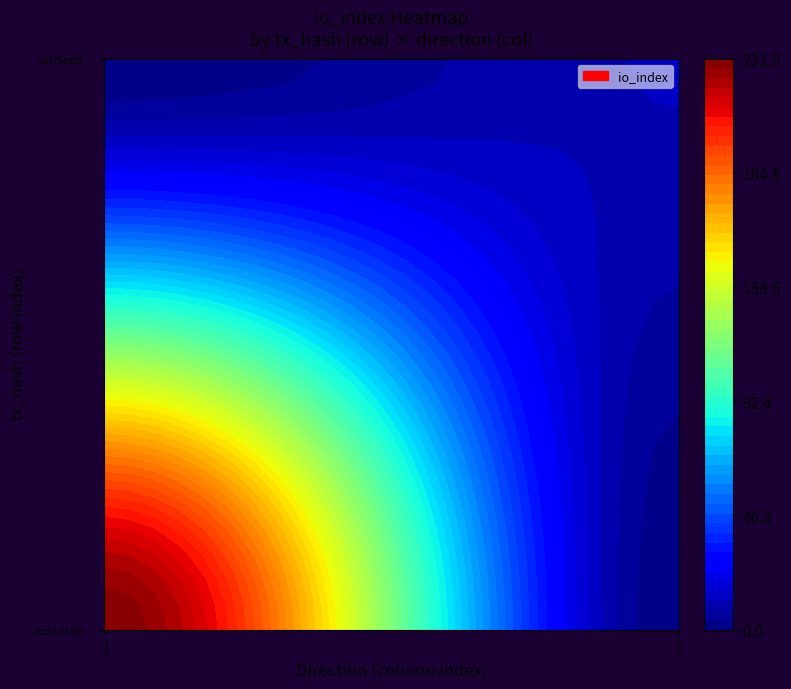

True or false: 2cdad166eb36e2ddbc23191d66162312cbe98dc has a value of 231 at io_index.

True